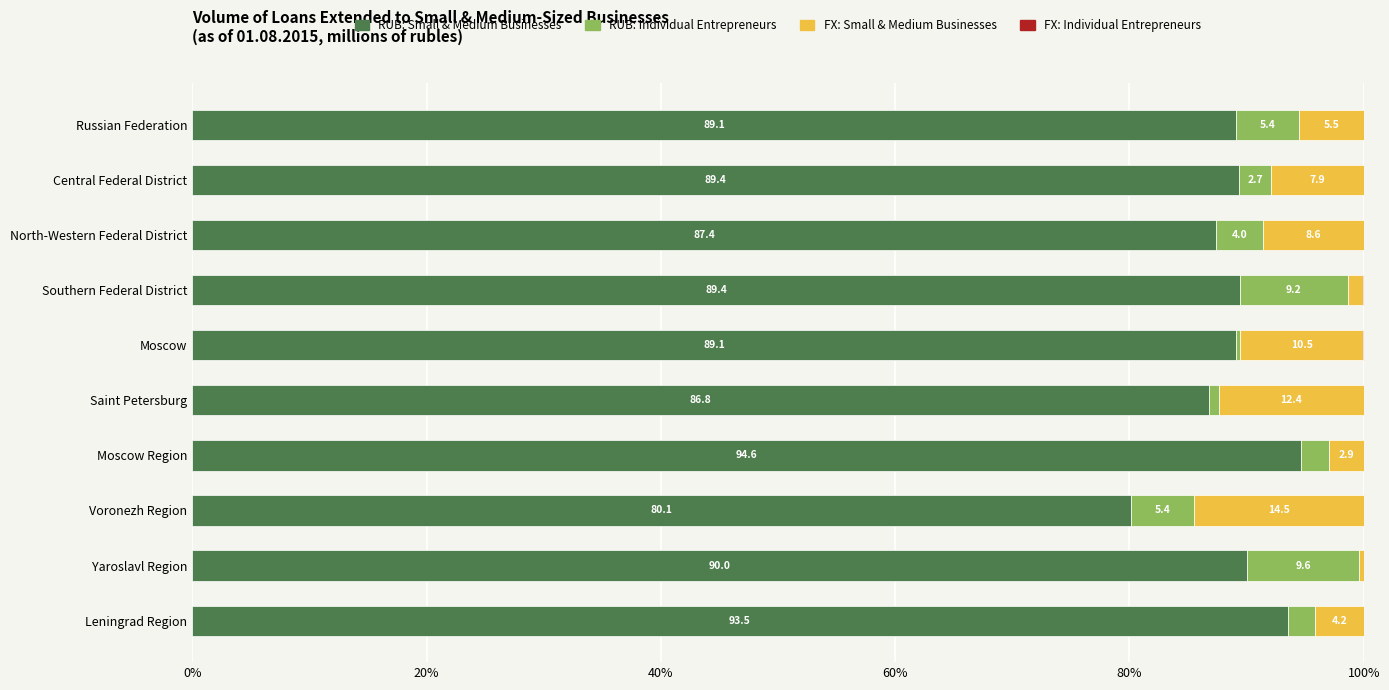

True or false: RUB: Small & Medium Businesses has a value of 89.4 at Central Federal District.

True